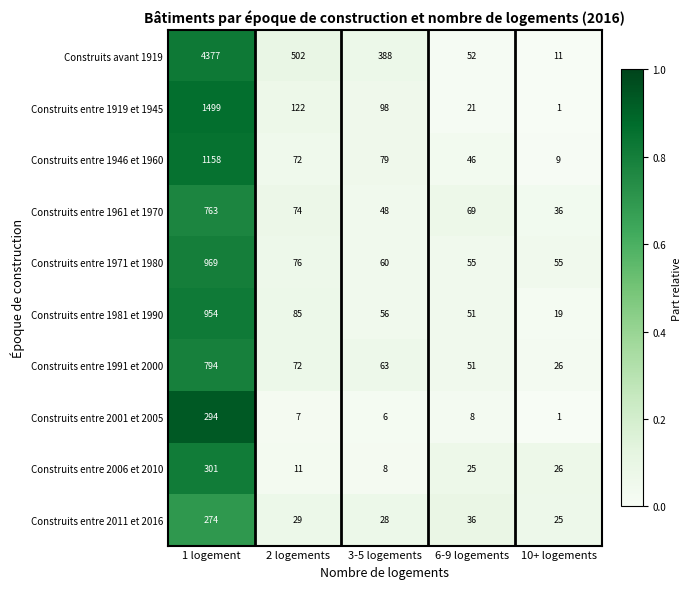

The value of Construits avant 1919 at 1 logement is 4377. True or false?

True